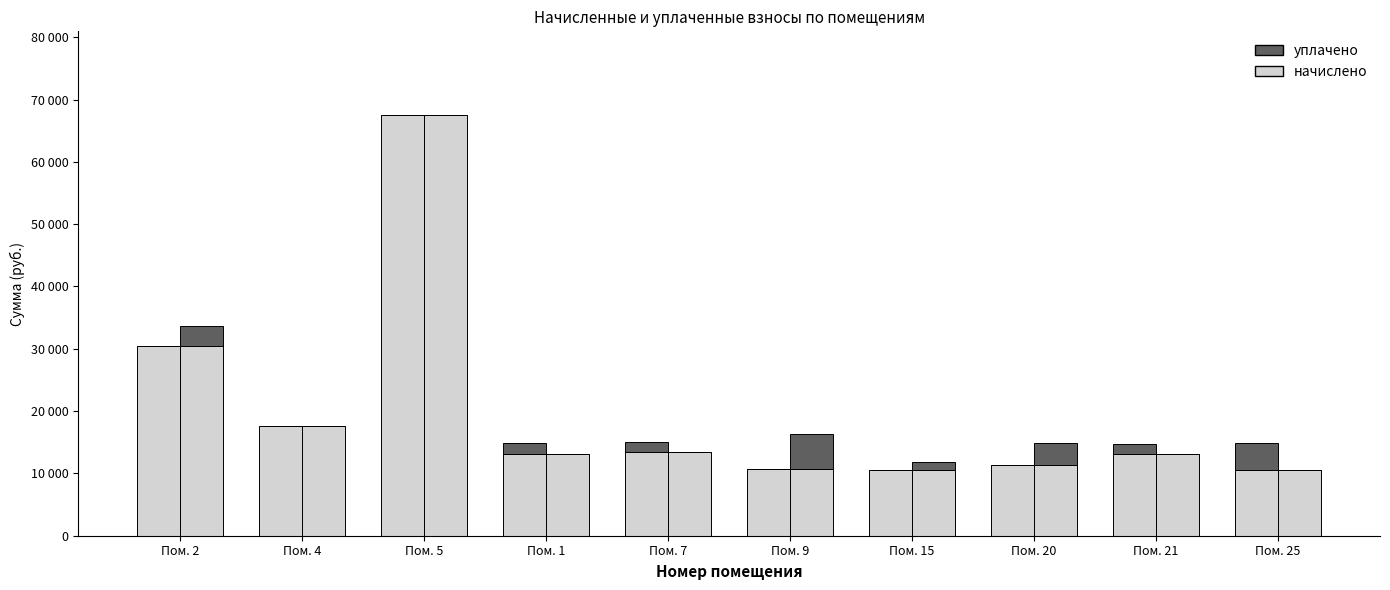

What is the total value across all series at Пом. 4?

35272.8